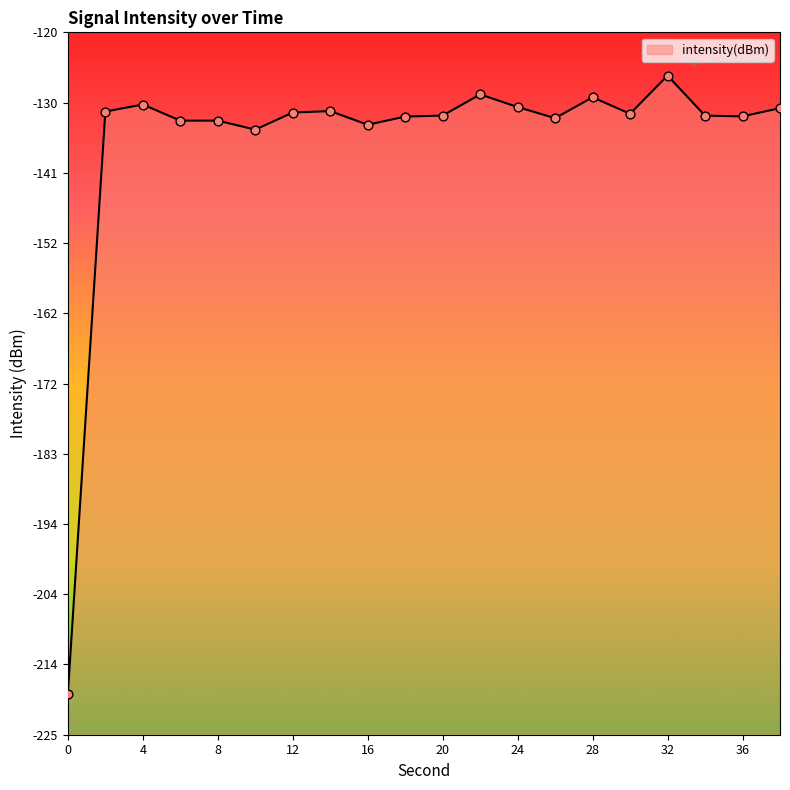

Which has a higher value, 34 or 12?

12